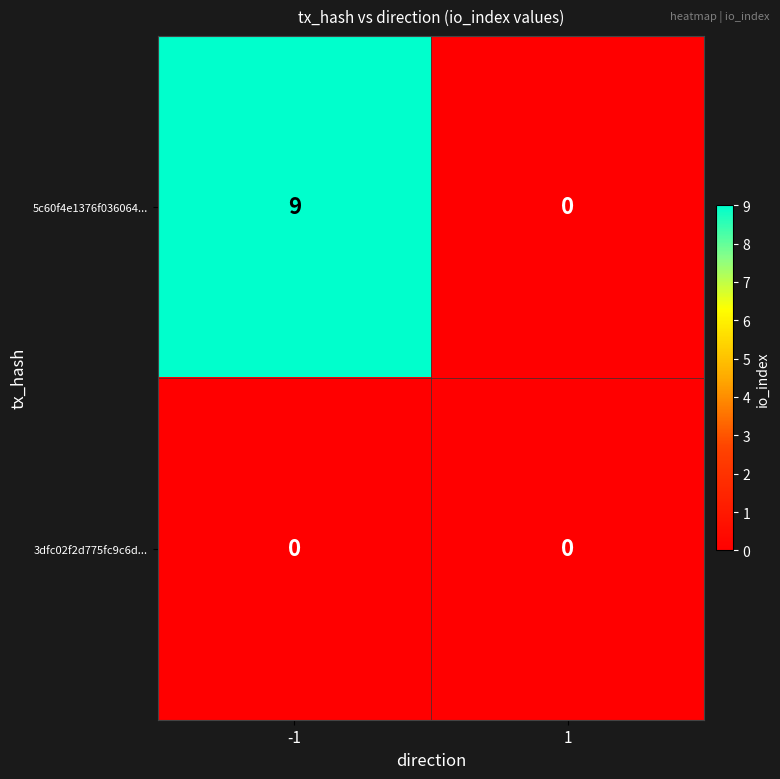

Which series has the largest total across all categories?

5c60f4e1376f036064...